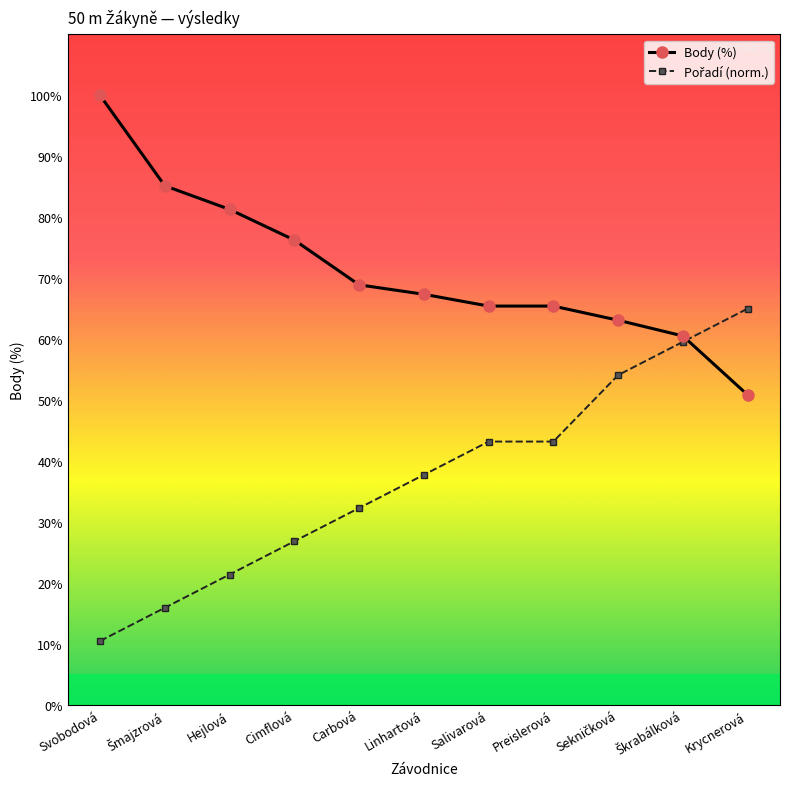

At how many categories does at least one series exceed 62?

10